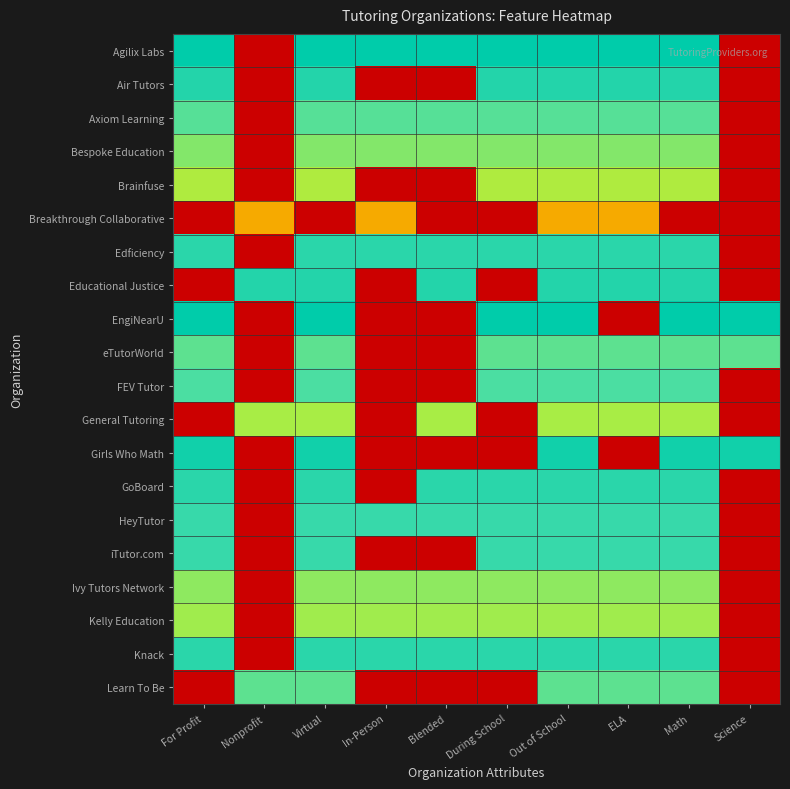

List the series in order of their peak value, highest first.

Agilix Labs, EngiNearU, Girls Who Math, Air Tutors, Educational Justice, Edficiency, GoBoard, Knack, HeyTutor, iTutor.com, FEV Tutor, Axiom Learning, eTutorWorld, Learn To Be, Bespoke Education, Ivy Tutors Network, Kelly Education, General Tutoring, Brainfuse, Breakthrough Collaborative